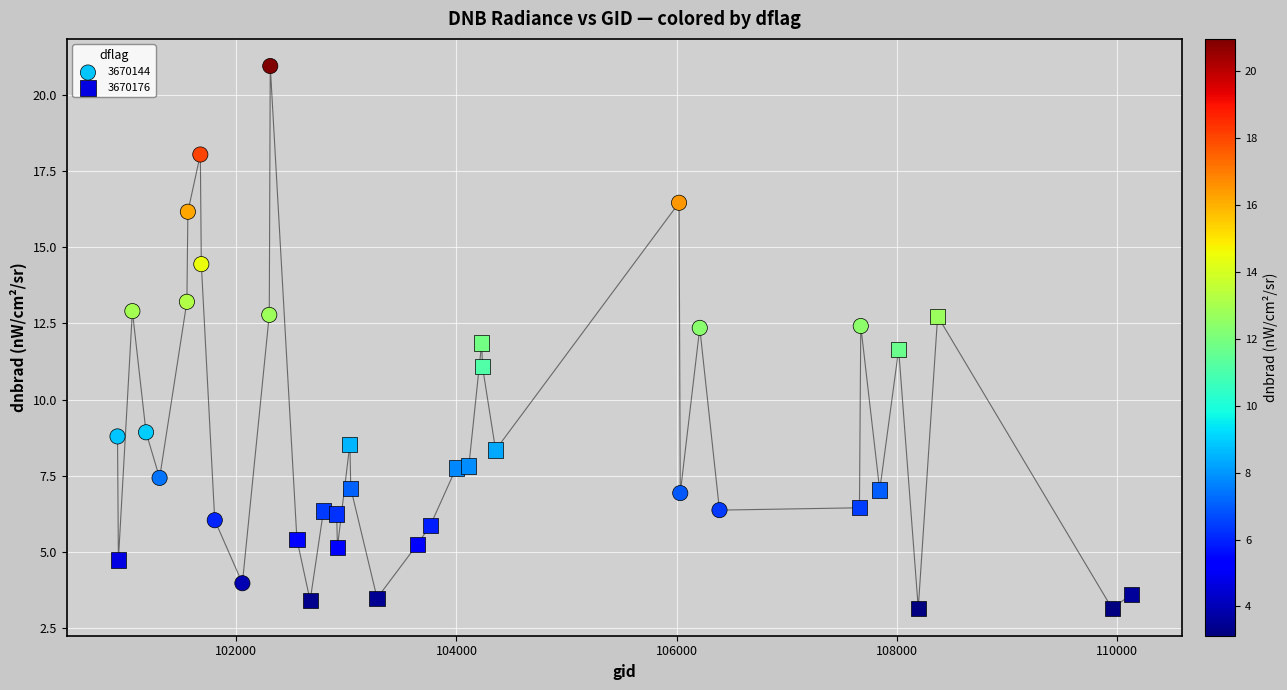

Which series contains the lowest Y value?

3670176